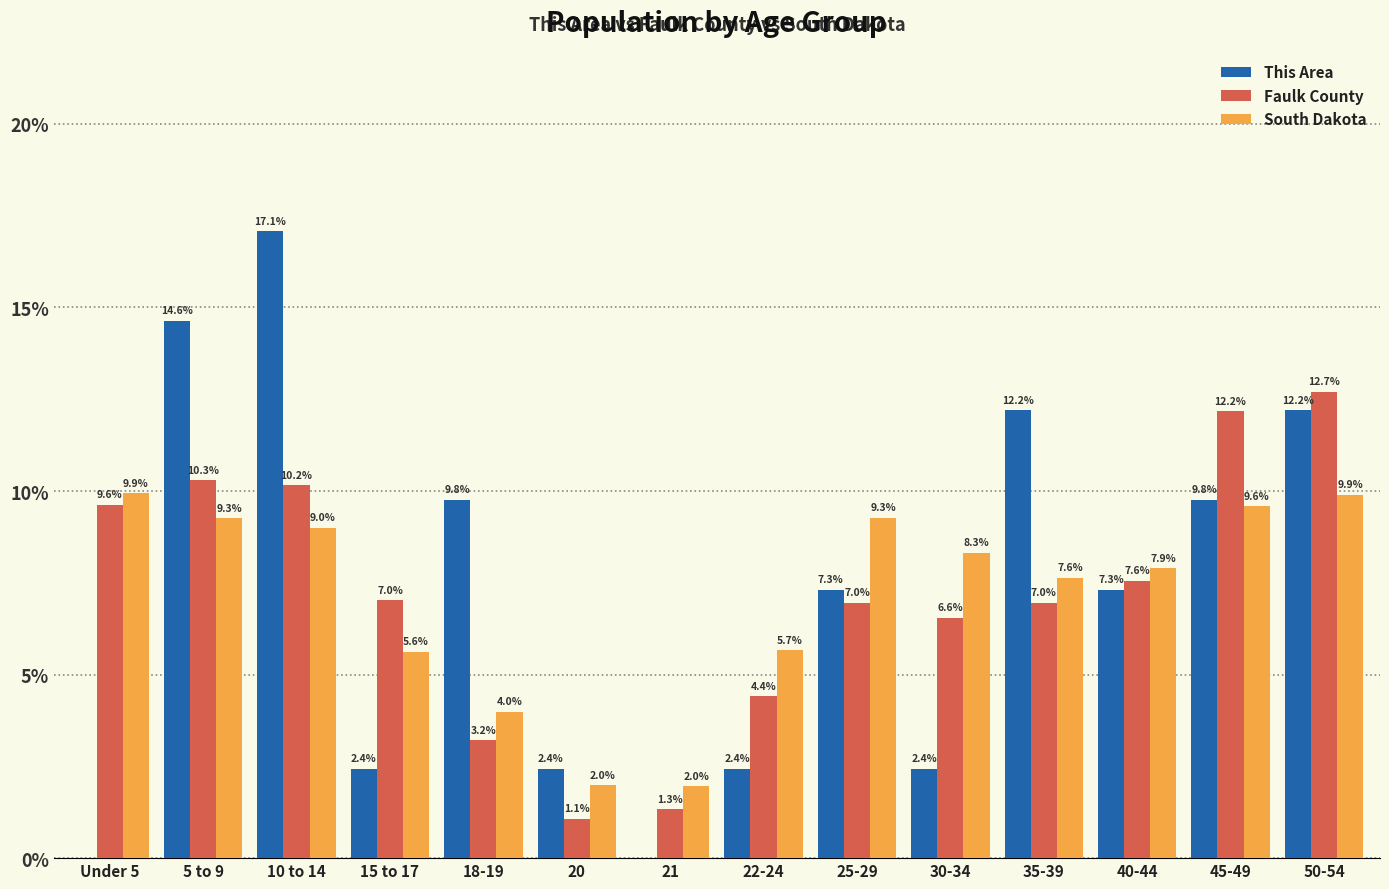

The Faulk County series shows 12.7 at 50-54. True or false?

True